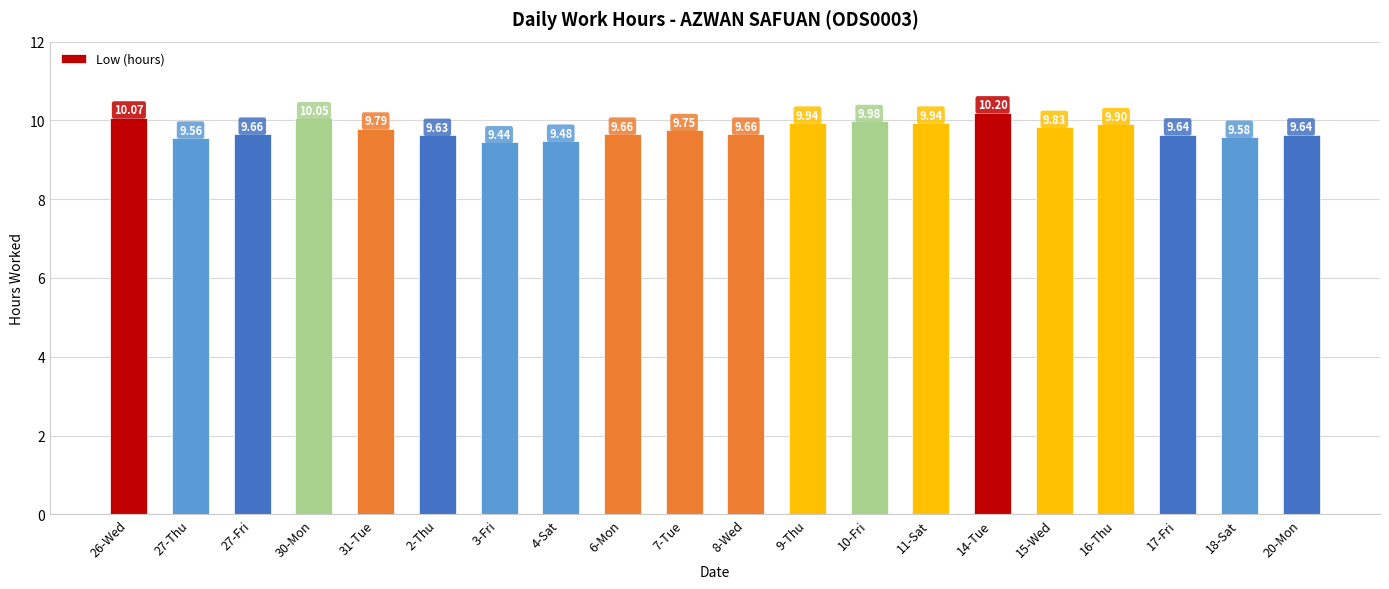

What position from the right is 9-Thu?

9